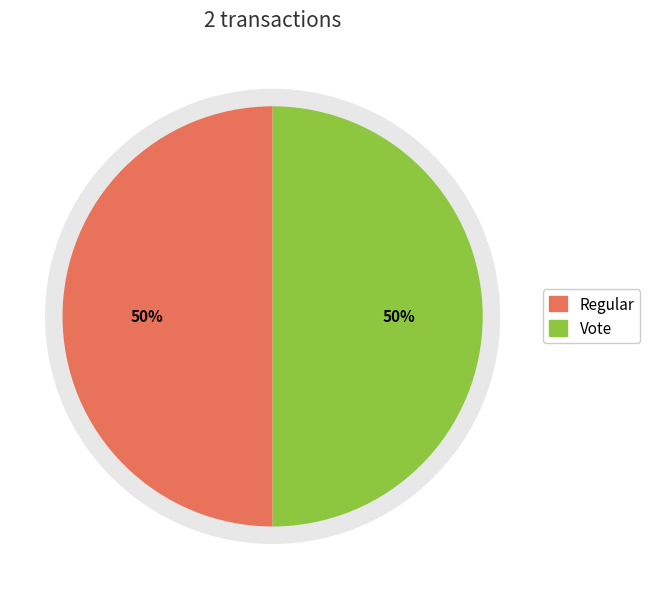

Which category has the smallest portion of the pie?

Regular (io_index=0)